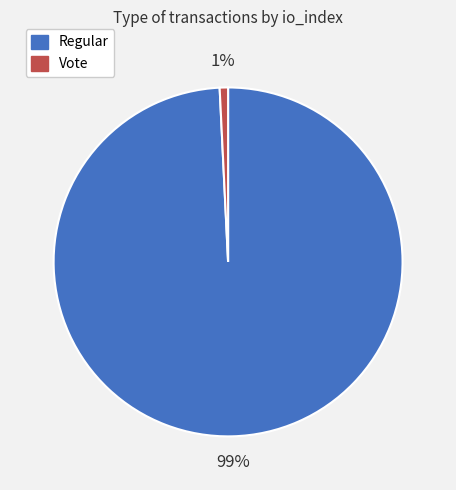

Do Vote and Regular together represent more than half of the pie?

Yes